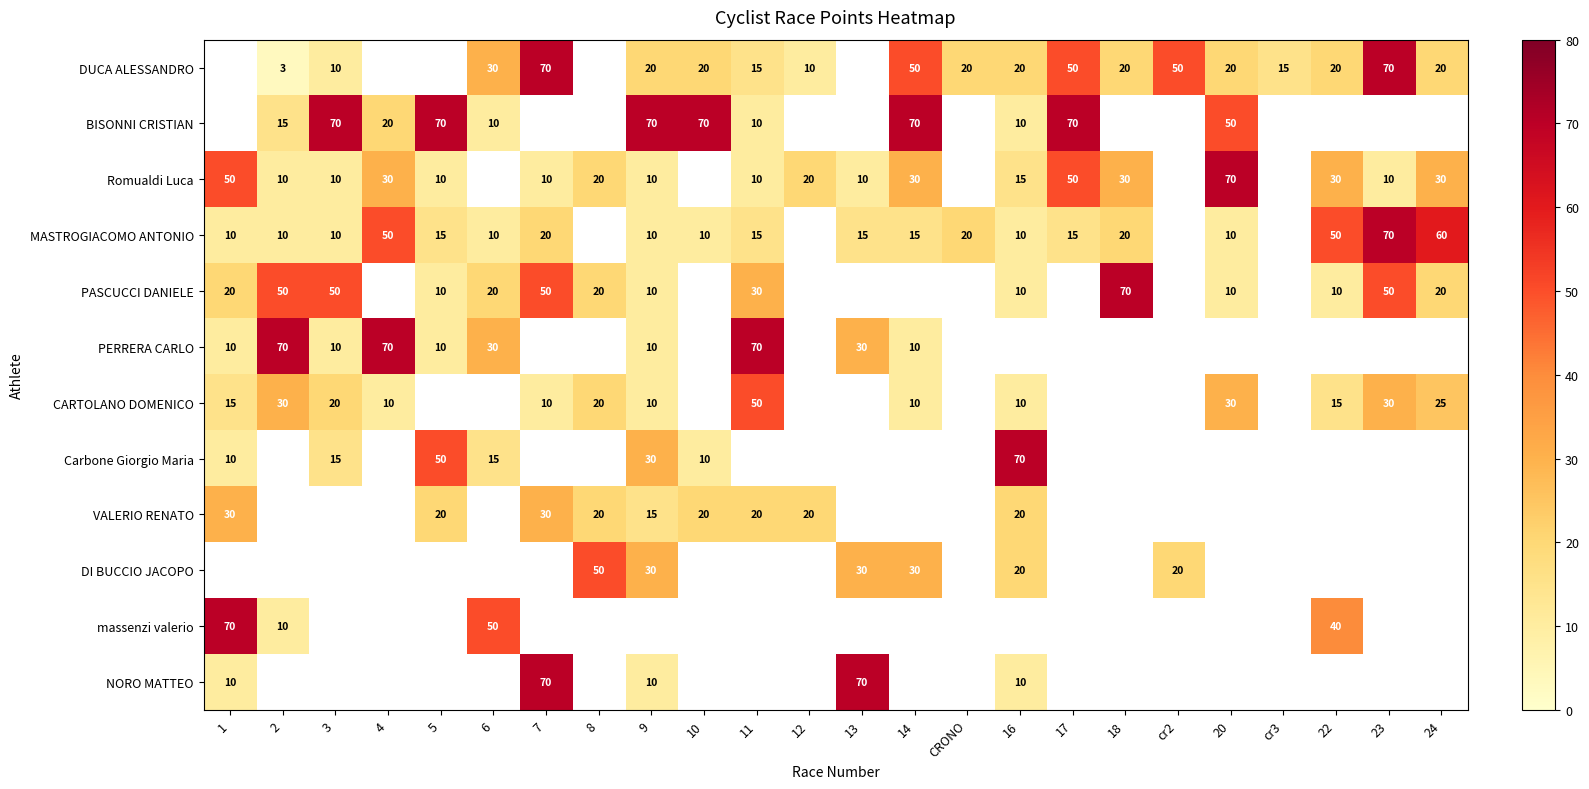

What is the greatest value displayed?

70.0